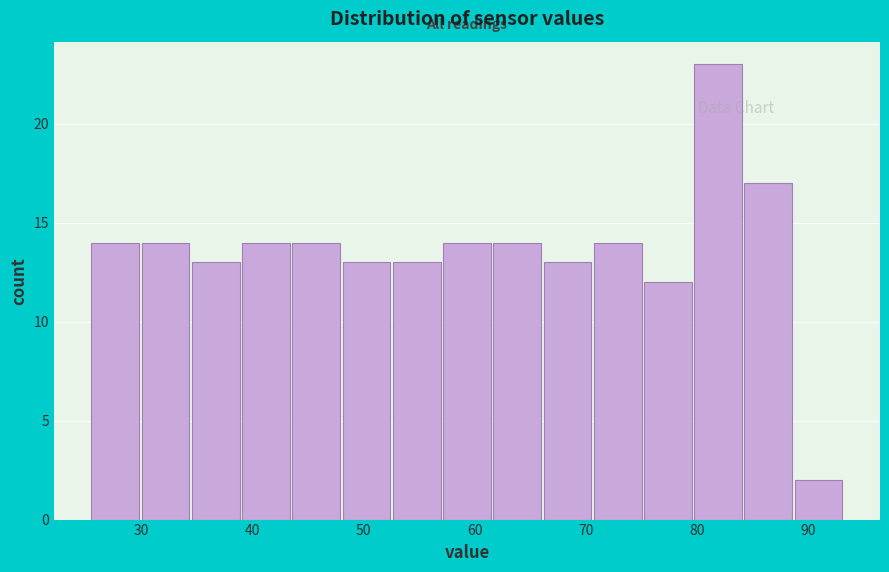

How tall is the bar that spans 62 to 66 on the x-axis? Neither the bar edges nor the heights are printed on the chart, so give them approximately, as read against the axes.

14